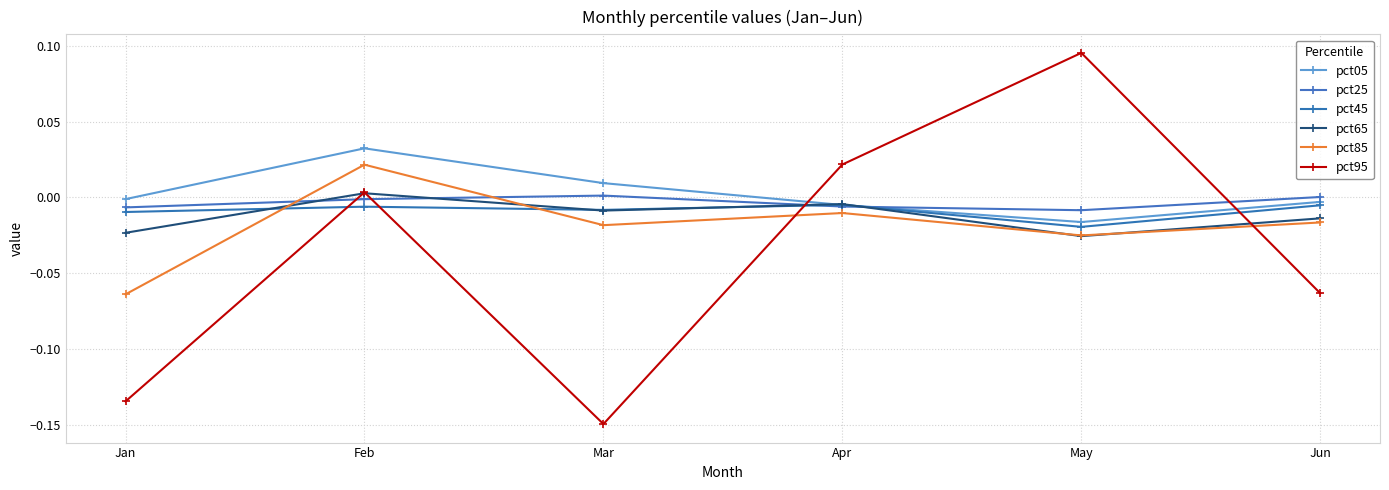

List the labels in order of pct45 value, largest first.

Apr, Jun, Feb, Mar, Jan, May